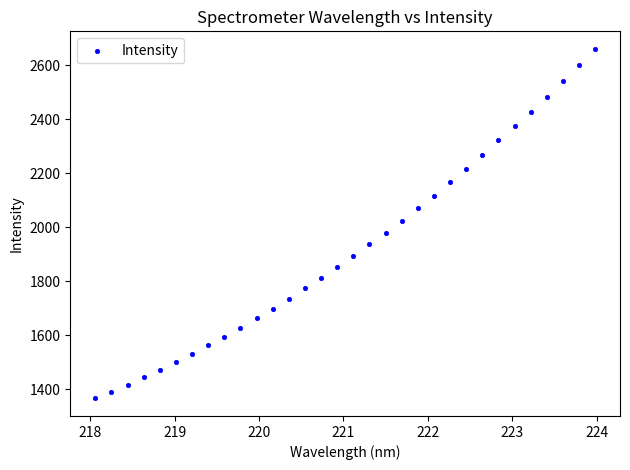

What is the range of Y values (max minus min)?

1293.6